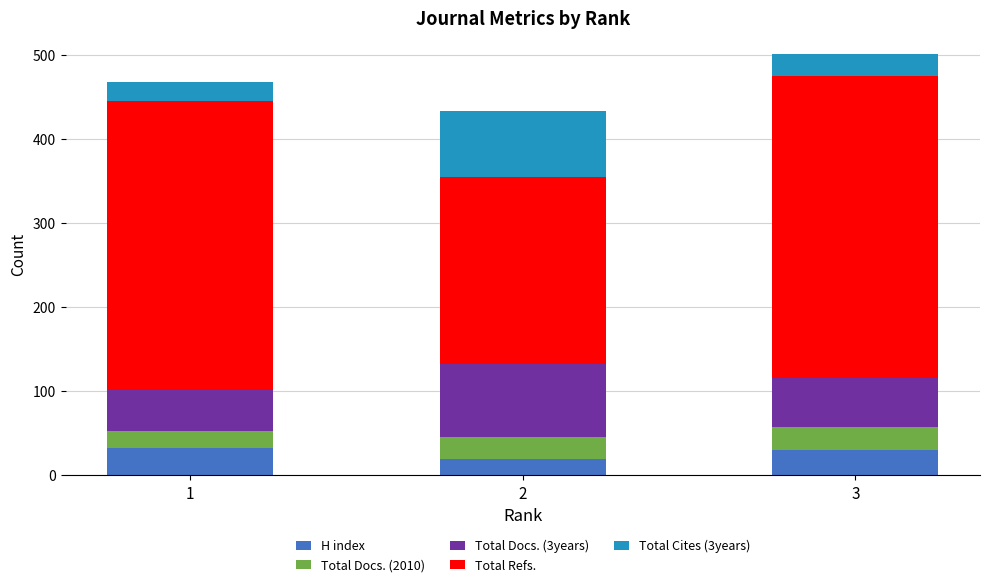

Are the bars horizontal?

No